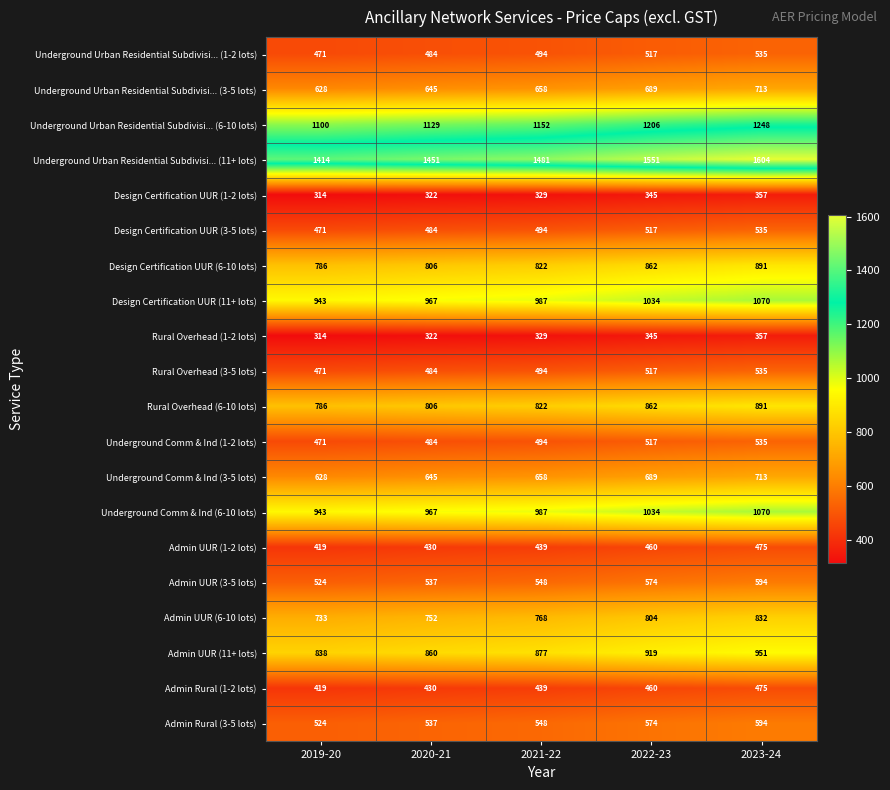

What is the total value across all series at 2020-21?

13542